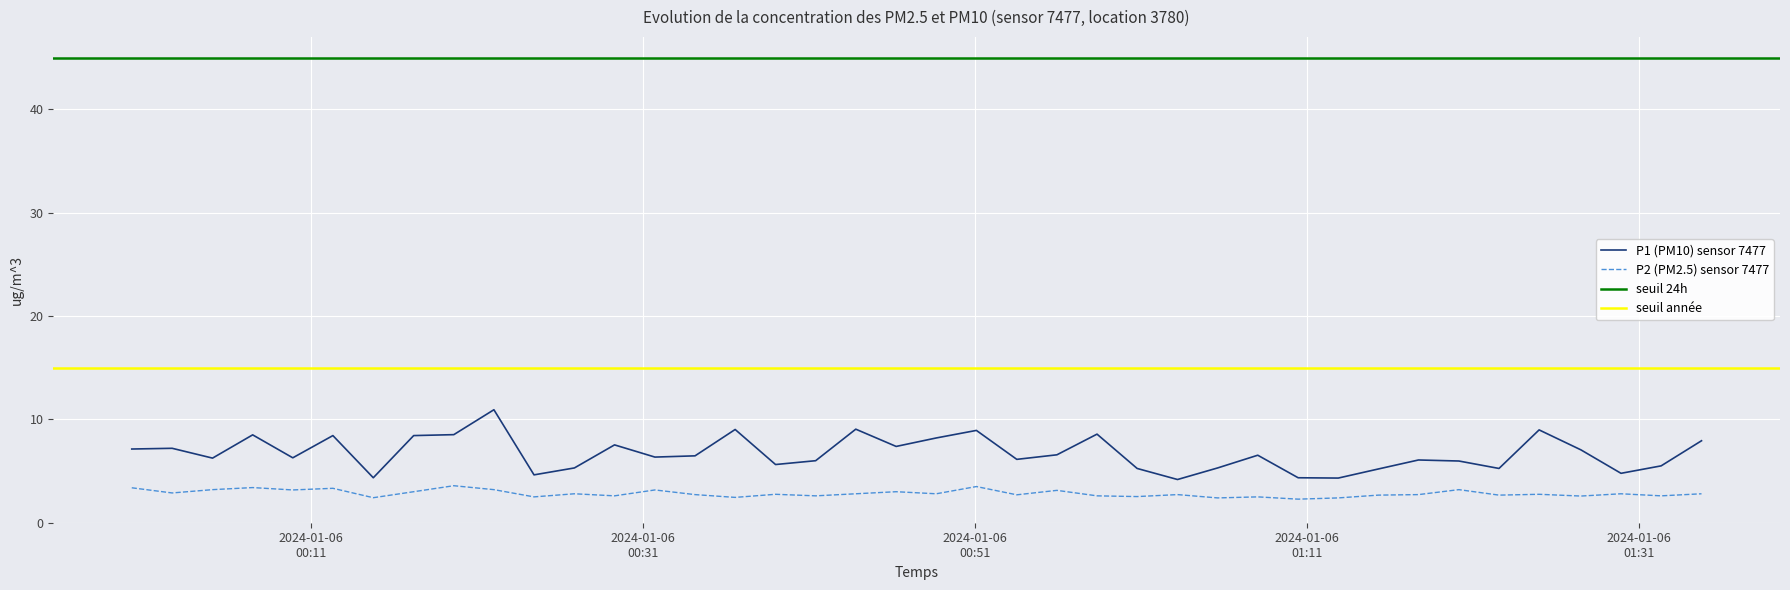

True or false: P2 and P1 cross at least once.

False